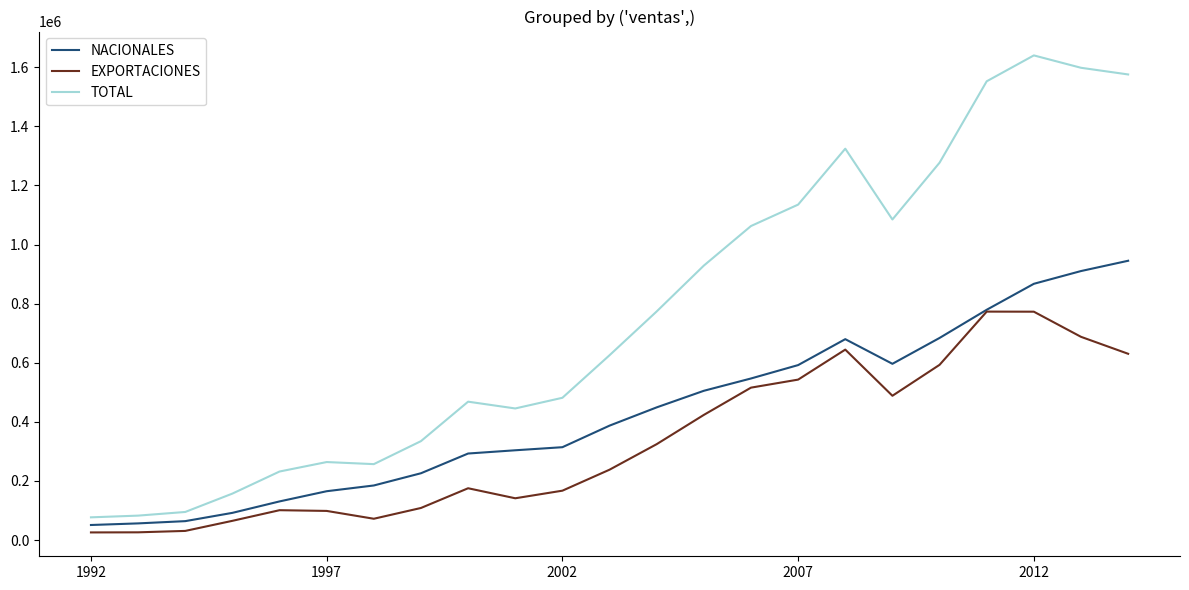

True or false: TOTAL and EXPORTACIONES cross at least once.

False